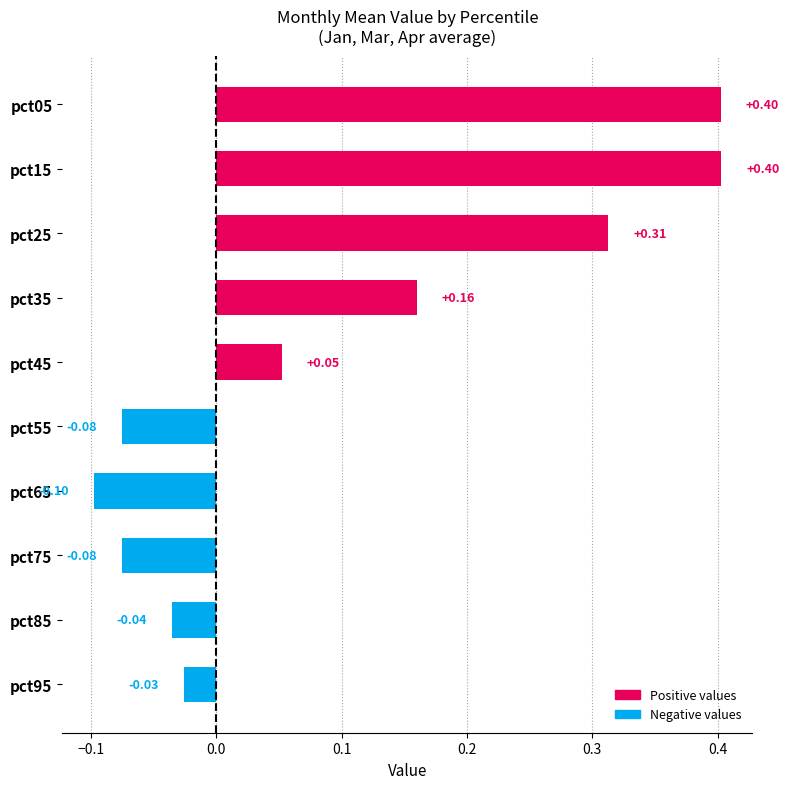

Which has a higher value, pct55 or pct15?

pct15